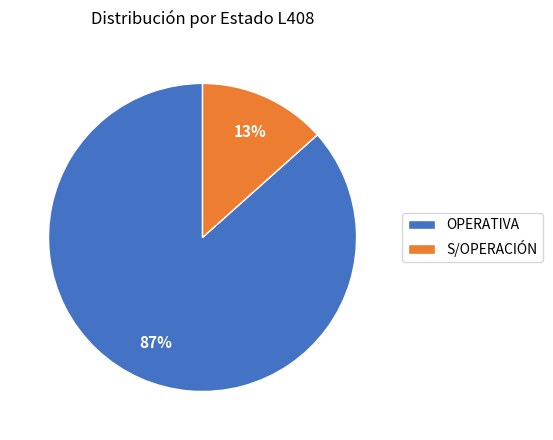

Is it true that OPERATIVA is 87% of the pie?

True